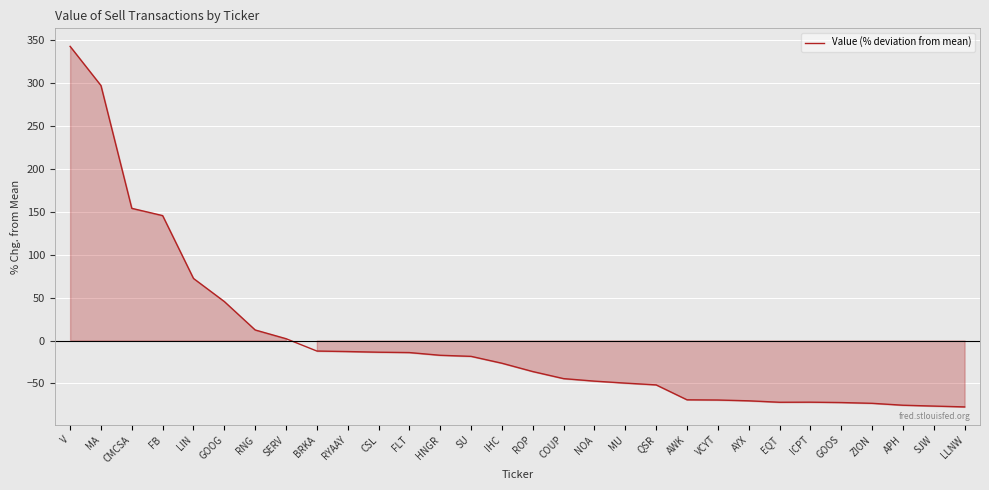

What is the difference between the maximum and minimum values?

419.8